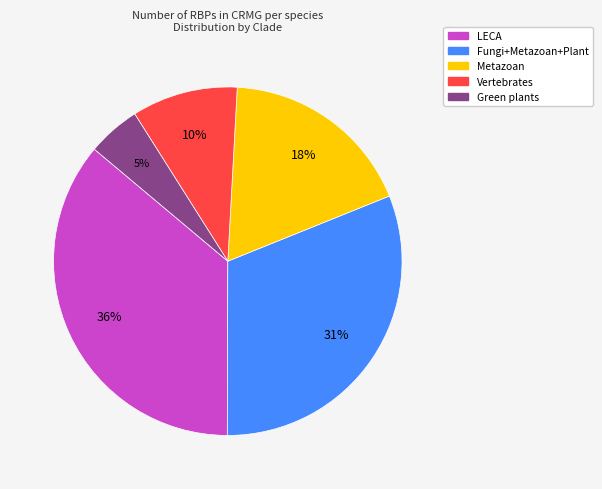

Between Fungi+Metazoan+Plant and Green plants, which is larger?

Fungi+Metazoan+Plant